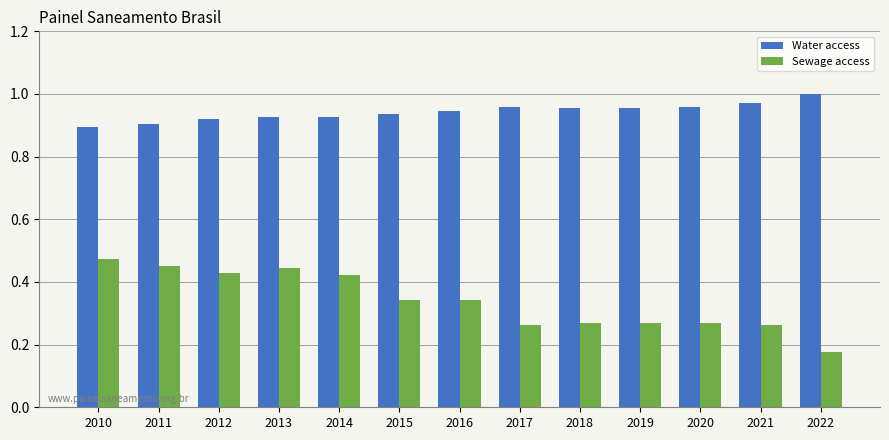

Rank the series by their maximum value, from lowest to highest.

Sewage access, Water access